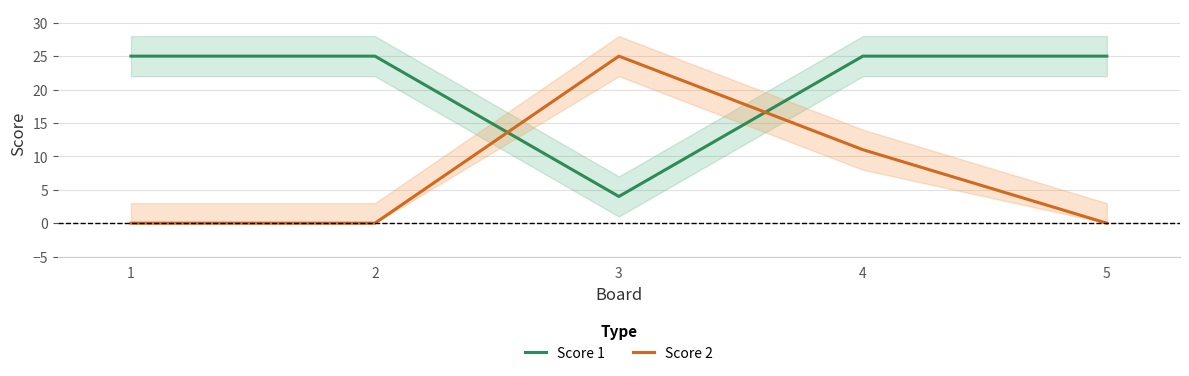

Which series has the widest spread of values?

Score 2